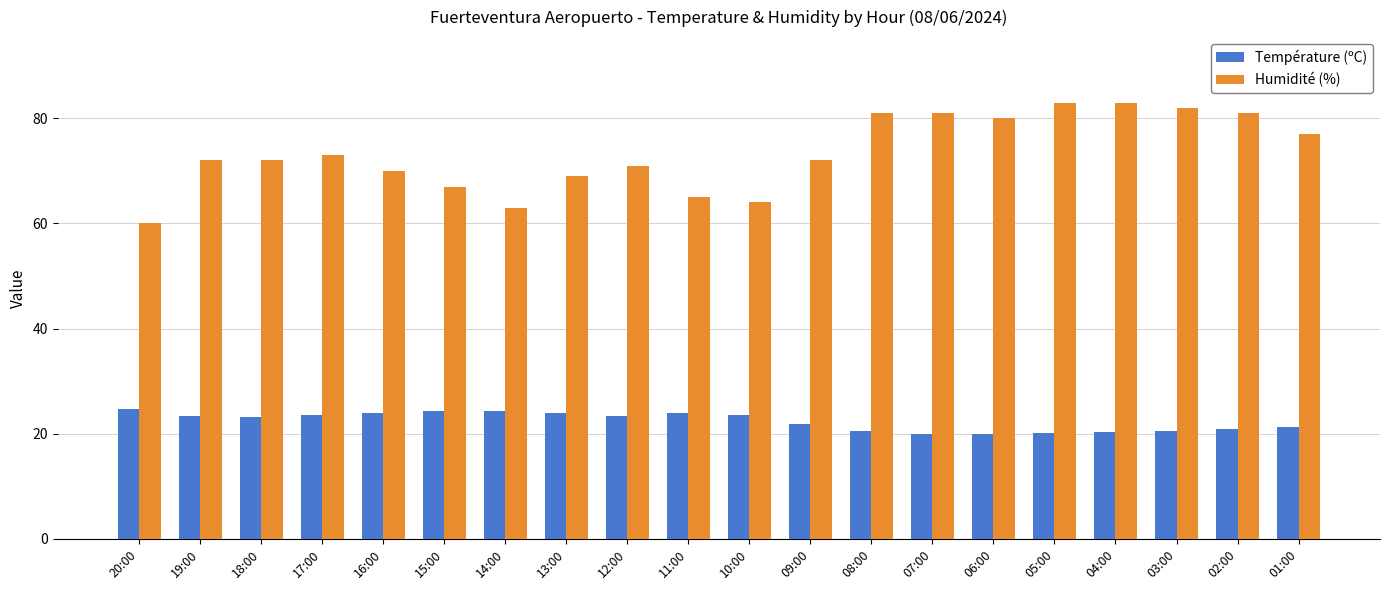

What is the label of the 3rd bar from the left?

18:00